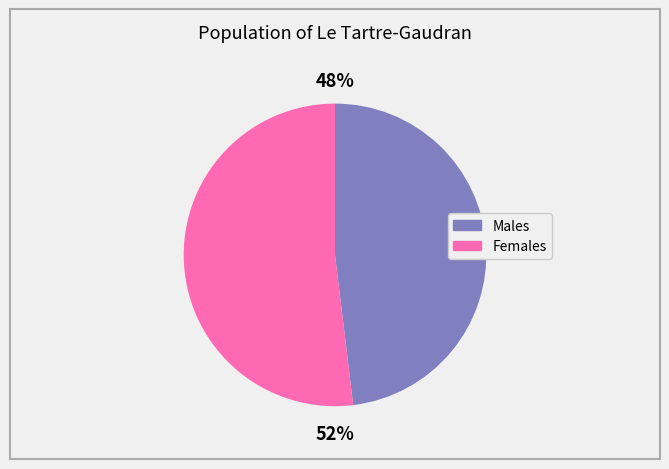

Is there any slice that represents more than half of the pie?

Yes